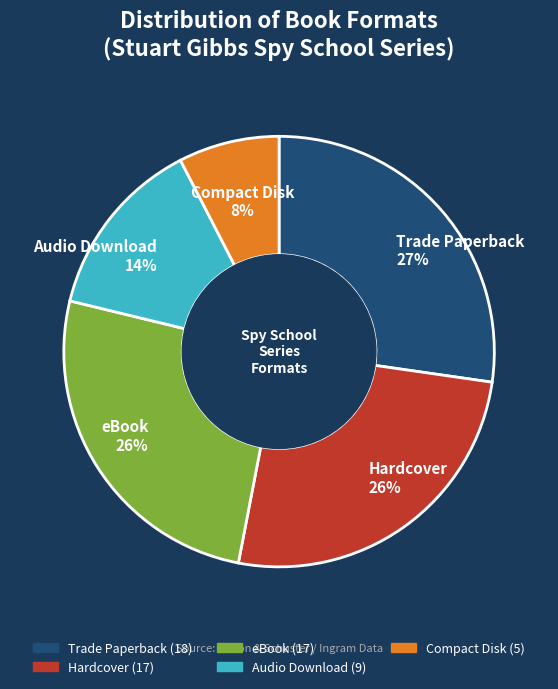

True or false: Audio Download accounts for 1% of the total.

False